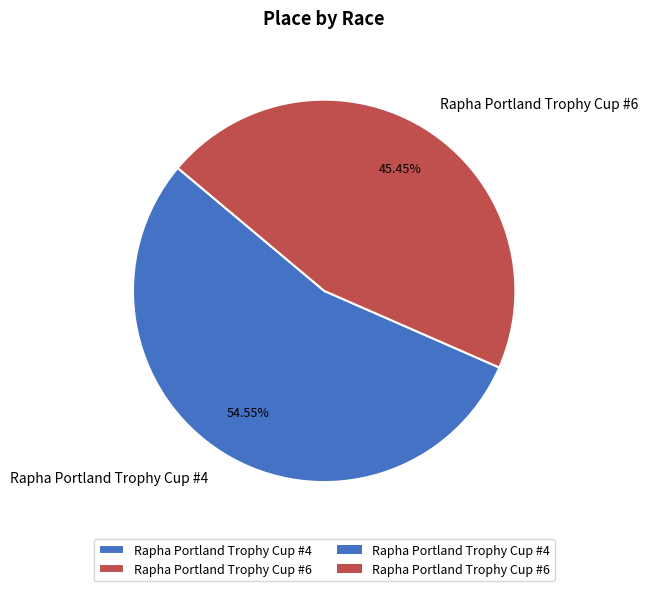

What is the ratio of the value at Rapha Portland Trophy Cup #6 to the value at Rapha Portland Trophy Cup #4?

0.8